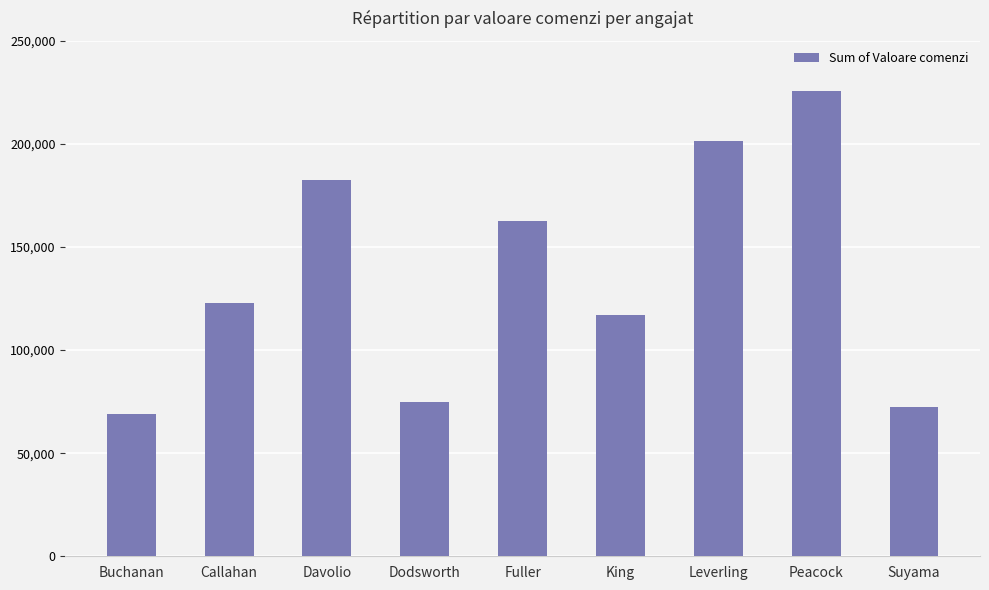

At which category does the chart reach its peak across all series?

Peacock